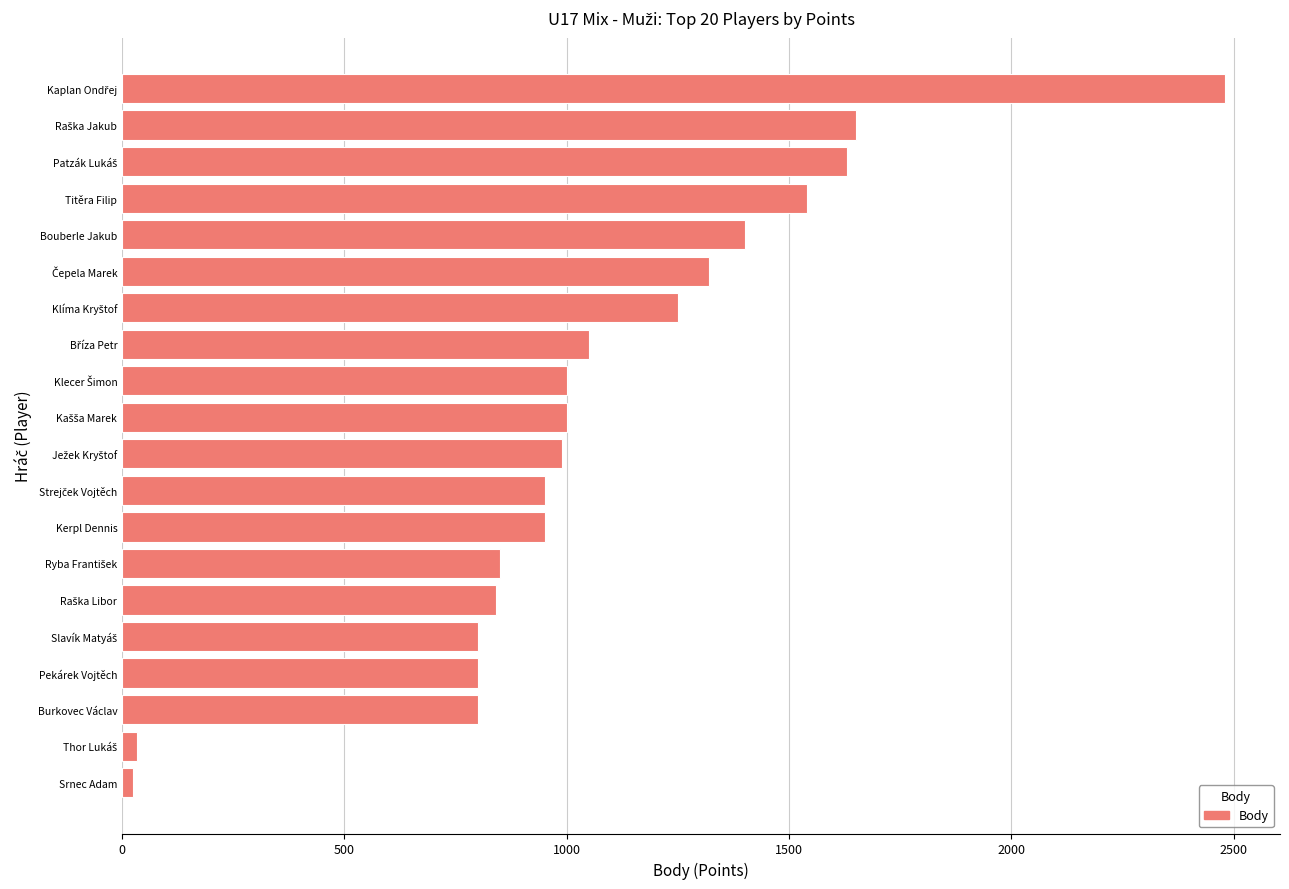

Are the bars grouped side by side (vs. stacked)?

No